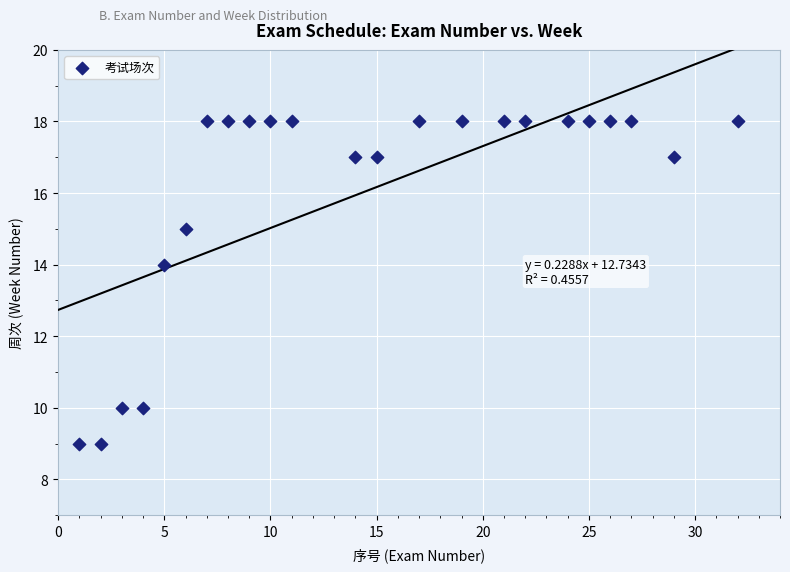

What is the range of X values (max minus min)?

31